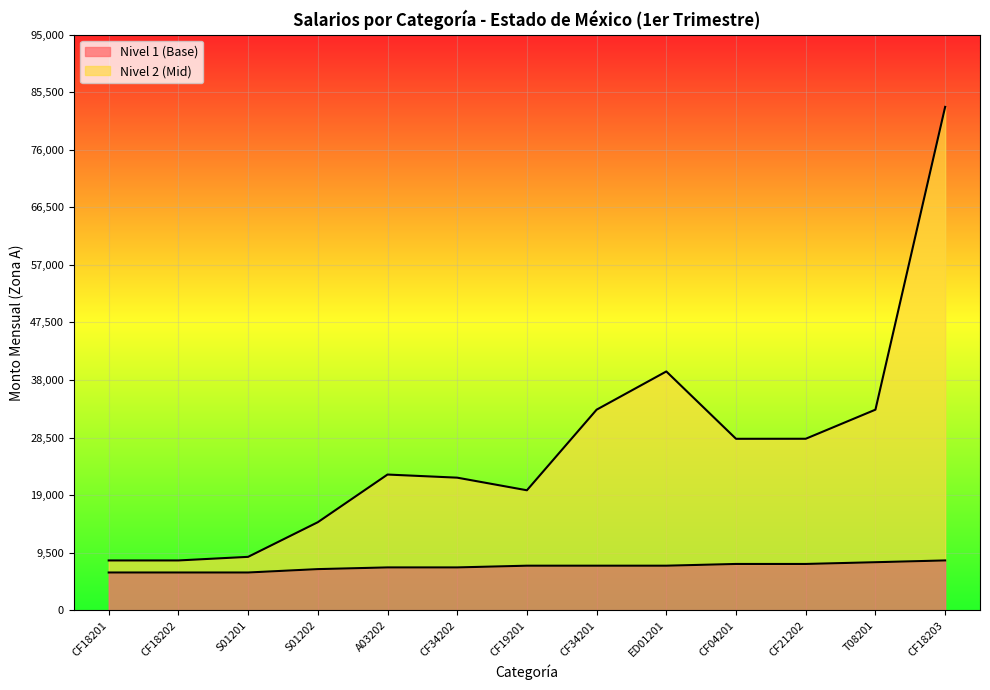

Which series has the widest spread of values?

Nivel 2 (Mid)